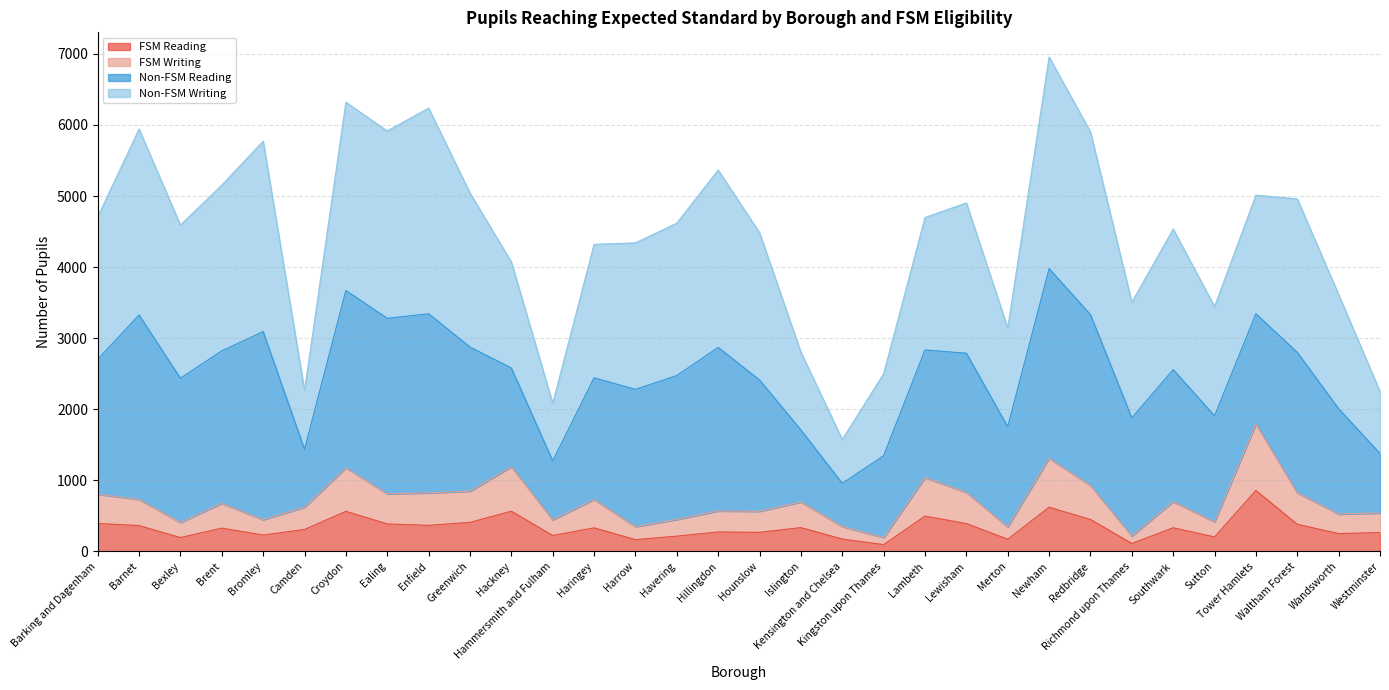

How many data points in FSM Reading are less than 331?

16